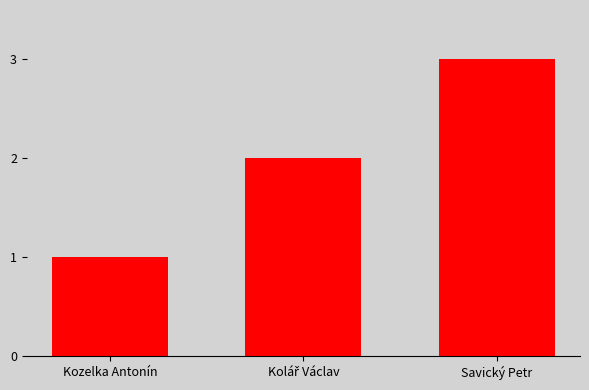

Count the number of categories in the chart.

3